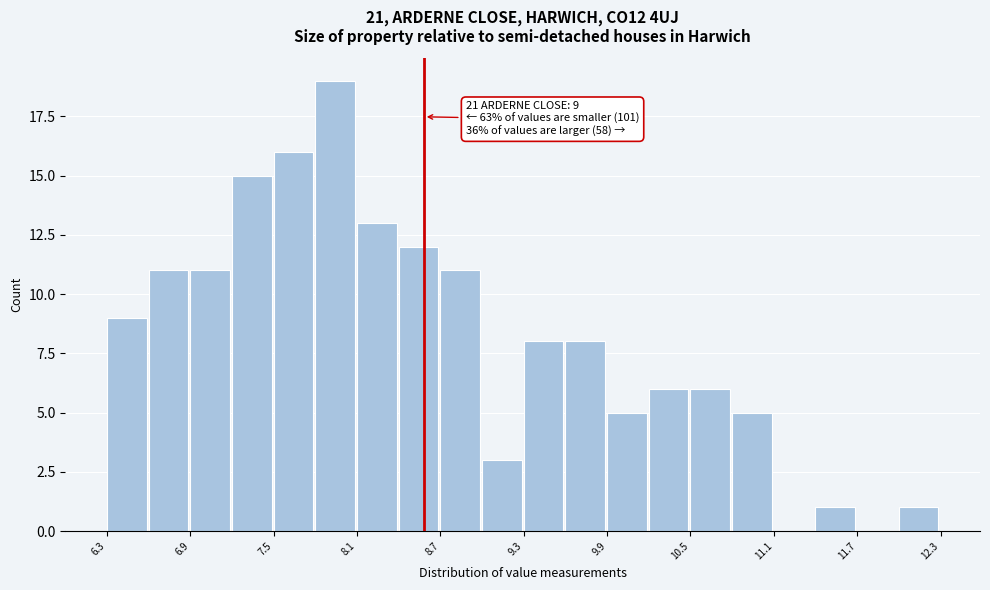

Around what value on the x-axis is the tallest bar? Give the approximate position of its centre, as read against the axis.

7.9